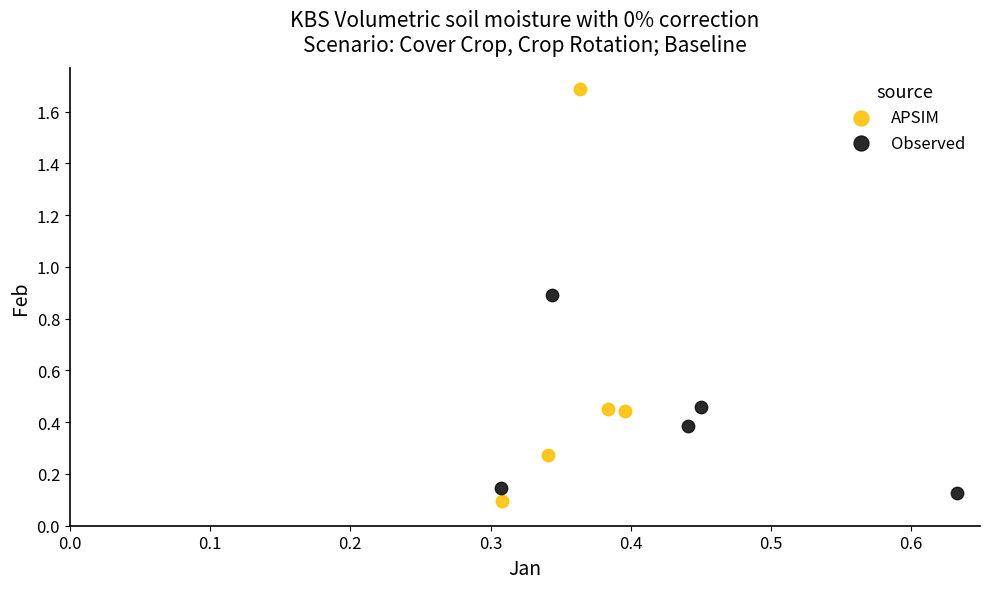

Which series reaches the maximum Y coordinate?

APSIM